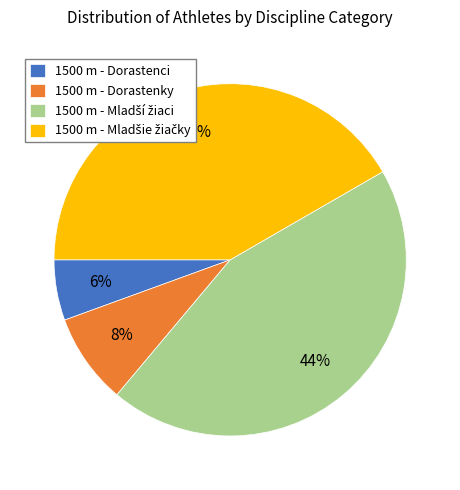

Which slice is the smallest?

1500 m - Dorastenci